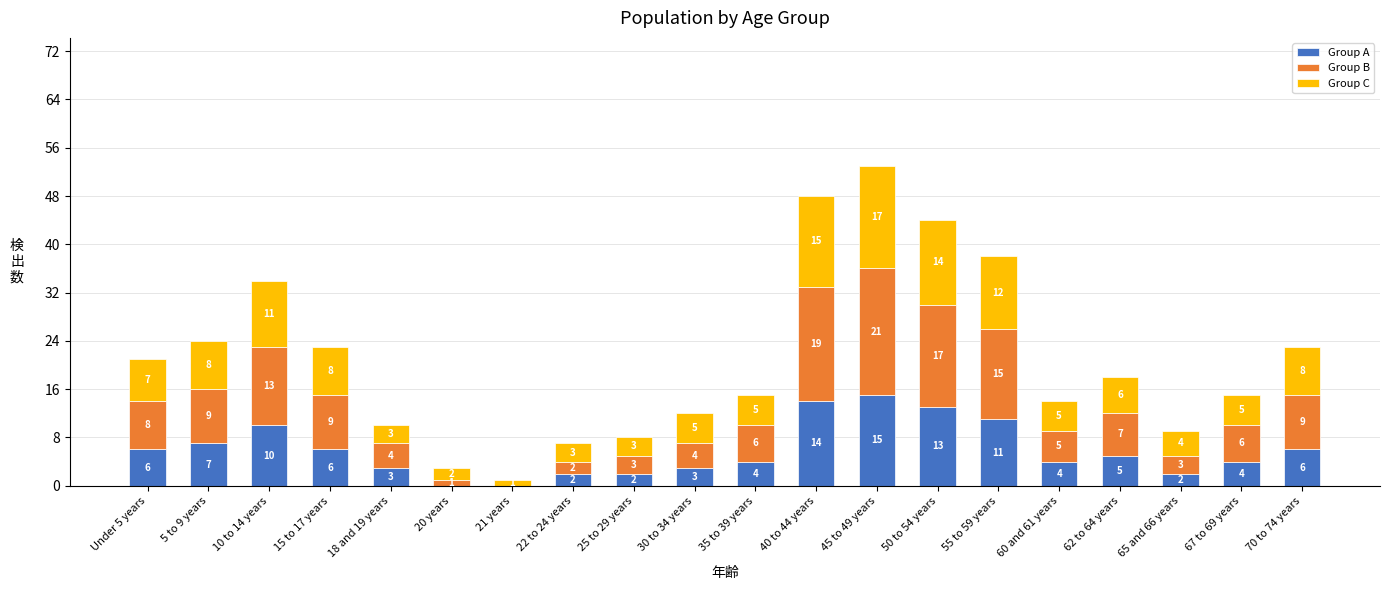

What is the total value across all series at 5 to 9 years?

24